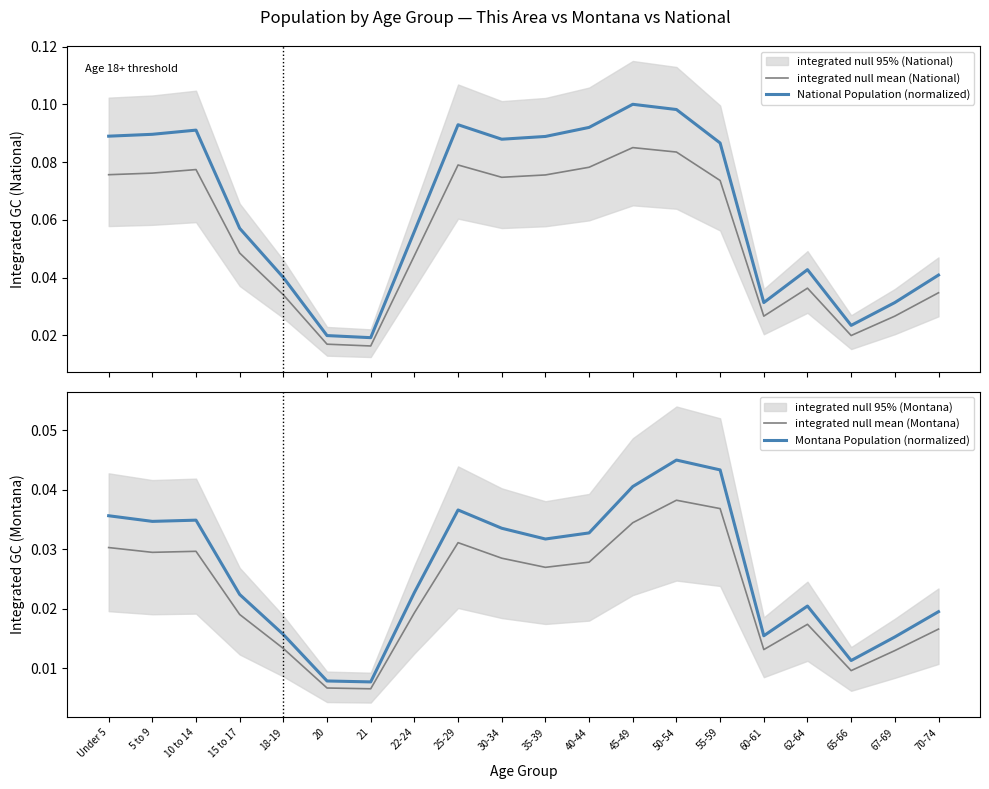

At which category does National Population (normalized) reach its first local peak?

10 to 14